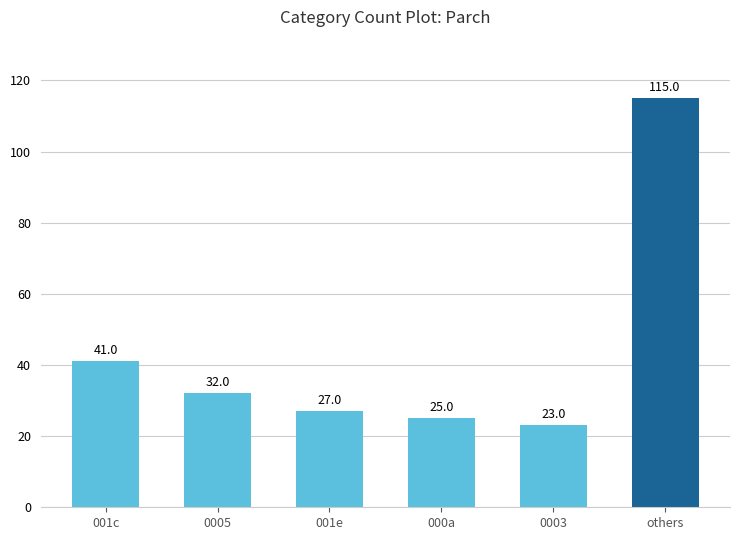

At which category does the chart reach its peak across all series?

others